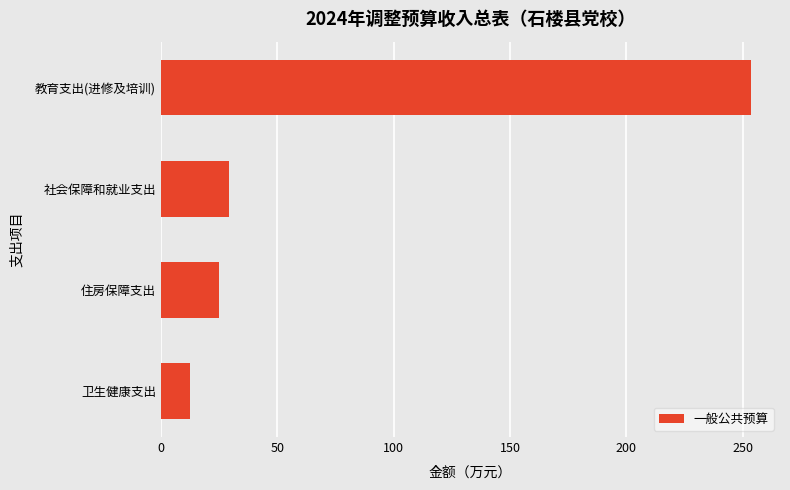

The chart shows a value of 113.0 at 教育支出(进修及培训). True or false?

False